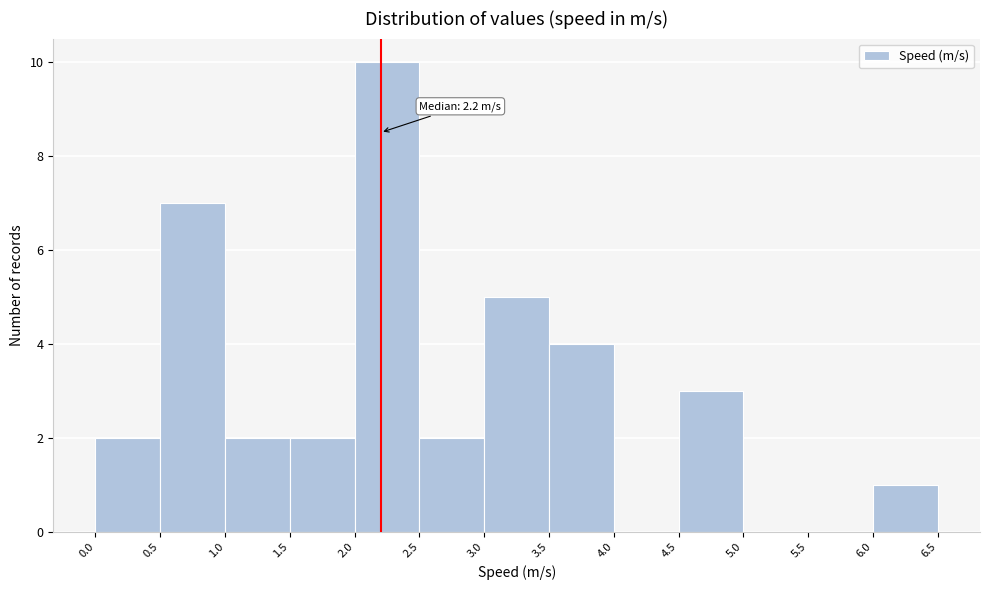

Over which range of the x-axis is the bar tallest?

2.0 to 2.5